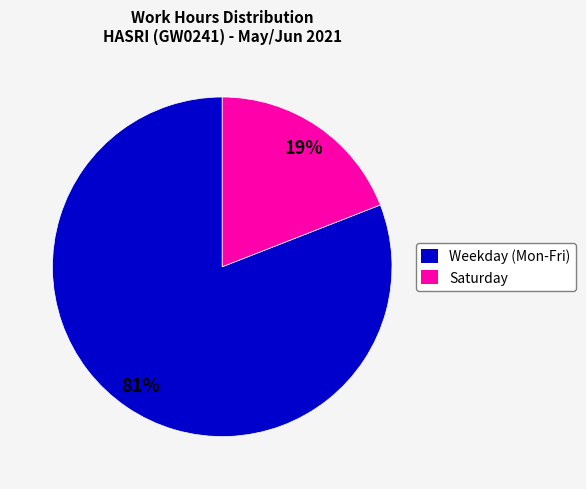

Is it true that Weekday (Mon-Fri) is 81% of the pie?

True